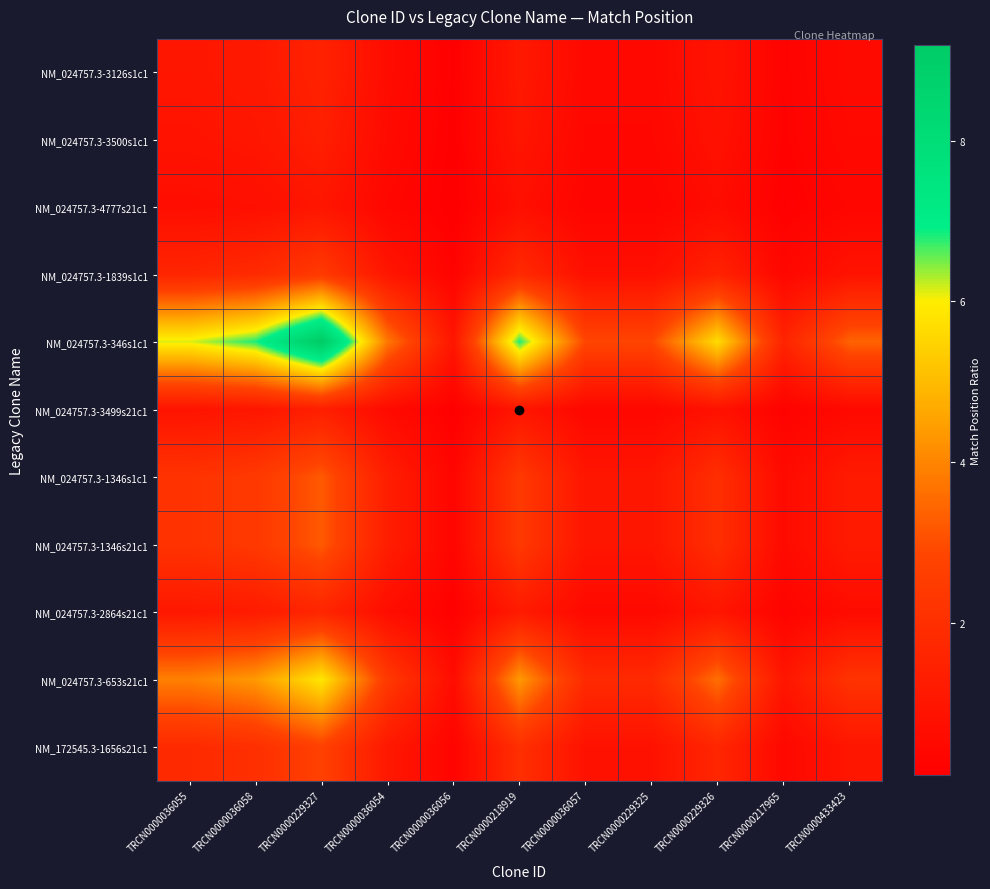

At how many categories does at least one series exceed 7?

1